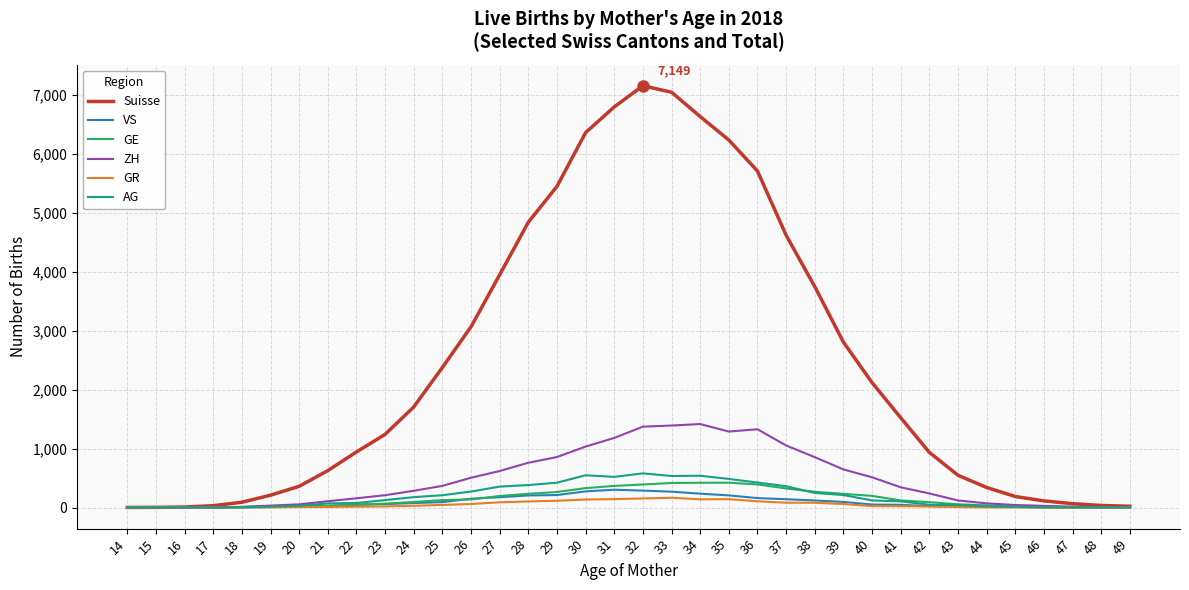

The value of VS at 32 is 287. True or false?

True